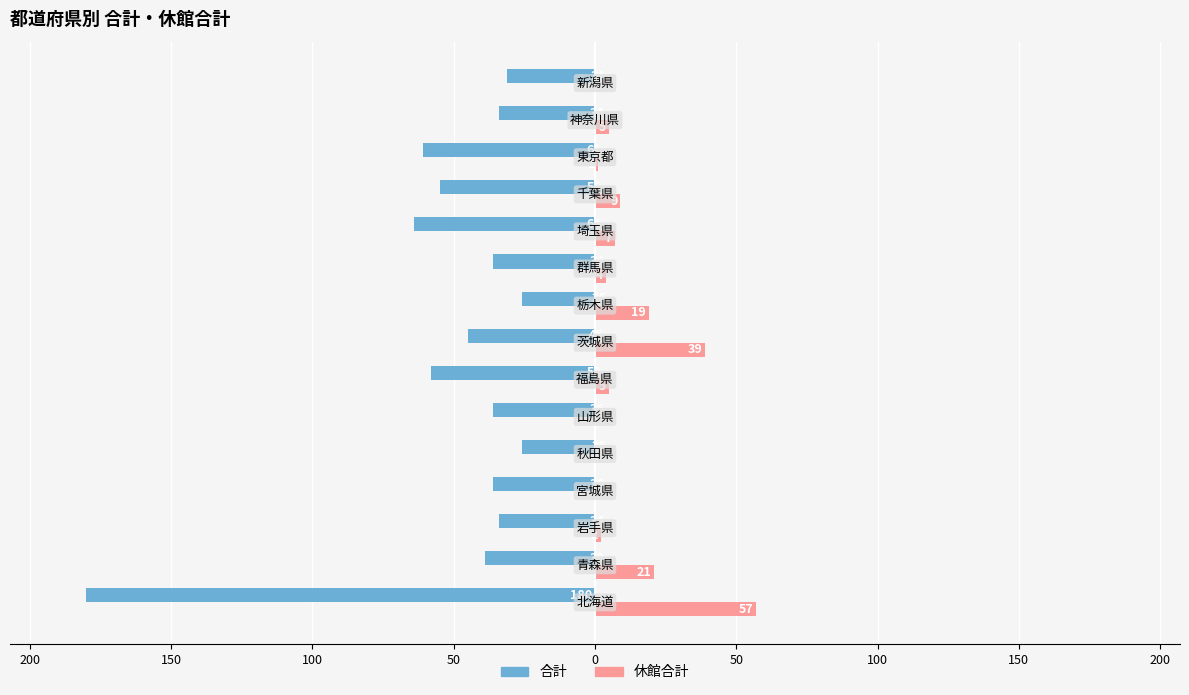

What are all the series names shown in the legend?

合計, 休館合計